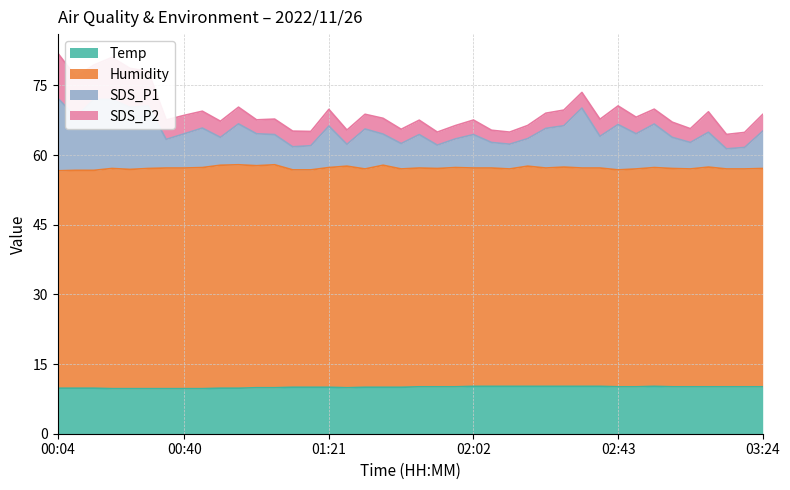

Count the Temp values in the range 9 to 10.

20